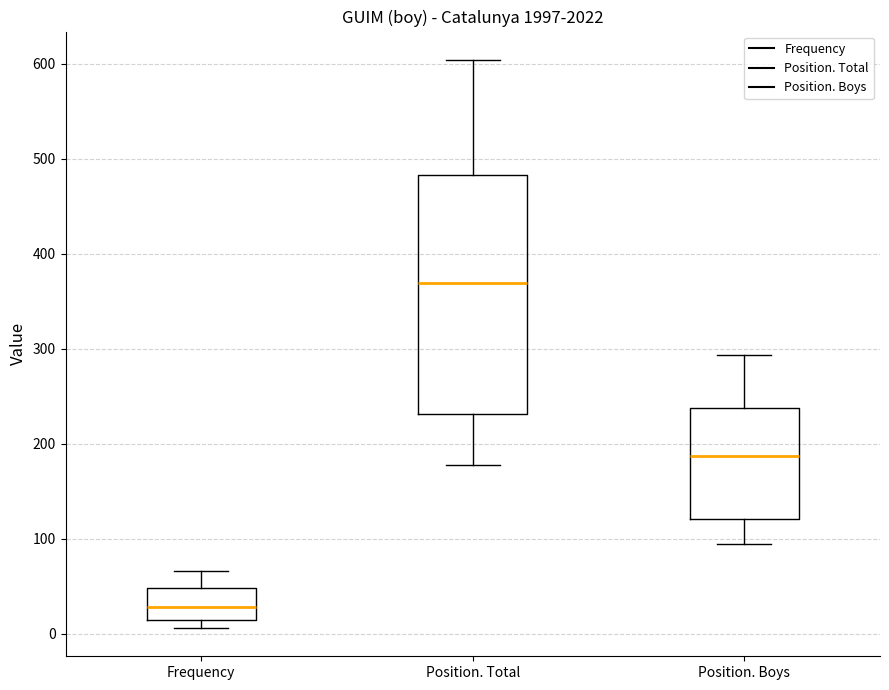

Where is the upper edge of the box for Position. Boys on the y-axis? The values are not printed on the chart, so give them approximately, as read against the axis.

240